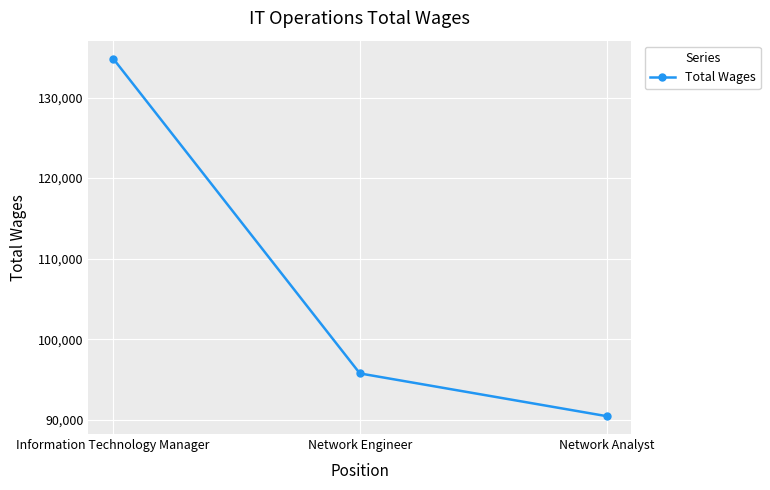

Reading right to left, transcribe all the data shown in this chart.

Network Analyst=90442	Network Engineer=95746	Information Technology Manager=134837